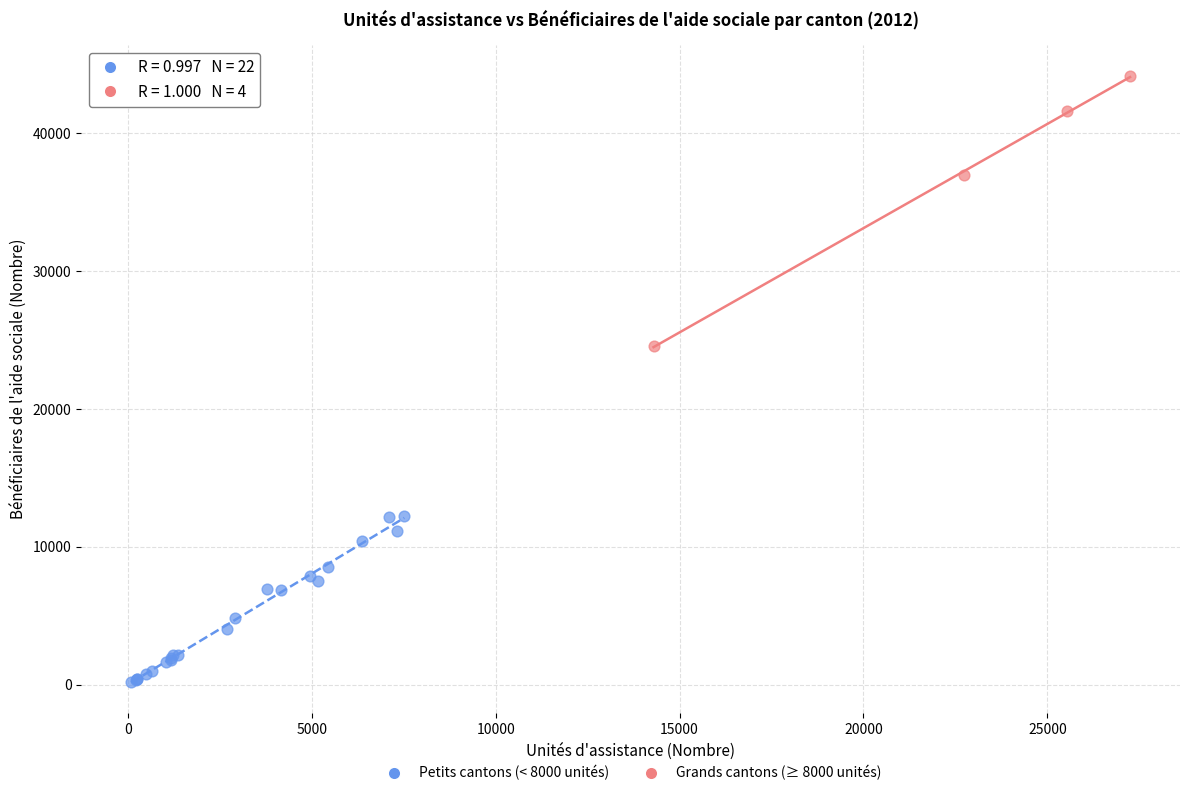

Which series contains the highest Y value?

Grands cantons (≥ 8000 unités)